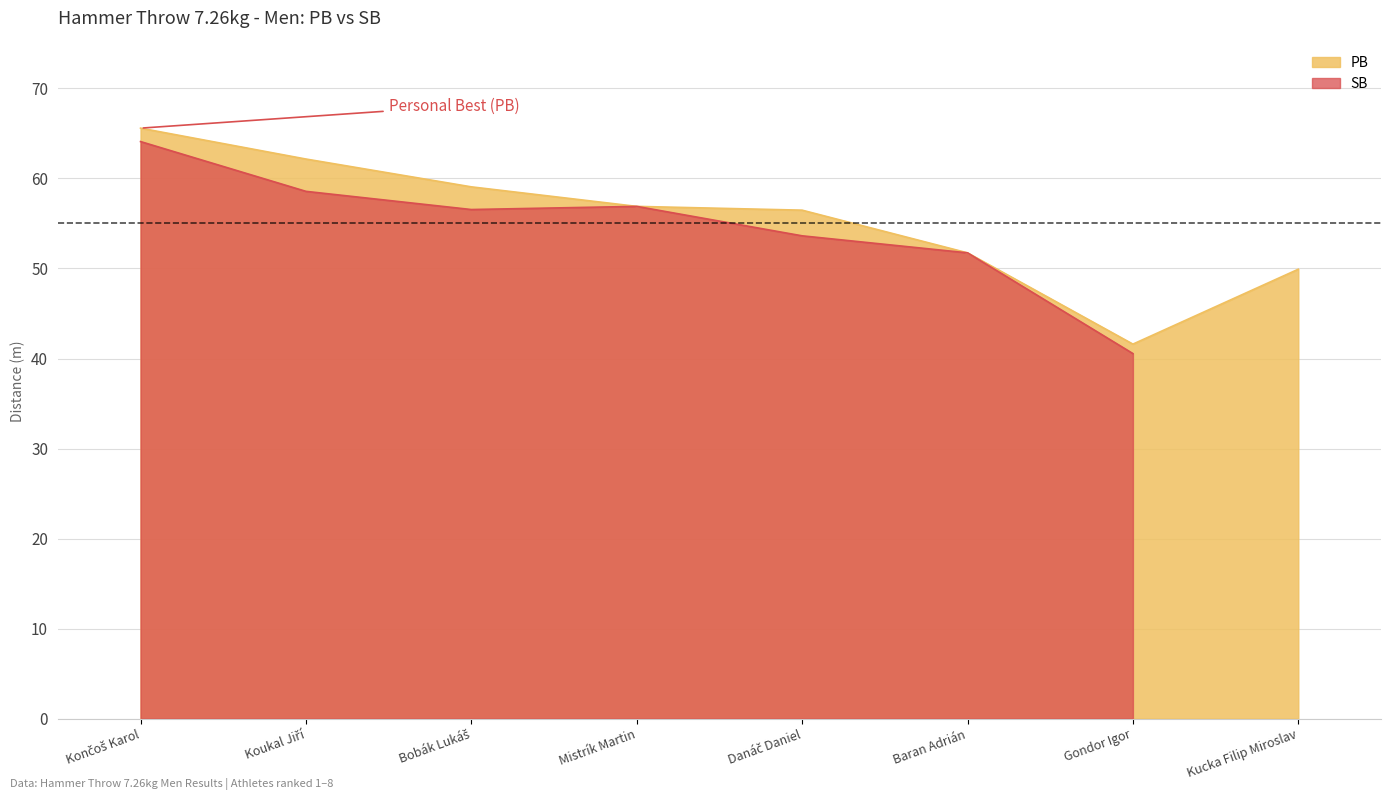

Rank the categories by value from highest to lowest.

Končoš Karol, Koukal Jiří, Bobák Lukáš, Mistrík Martin, Danáč Daniel, Baran Adrián, Kucka Filip Miroslav, Gondor Igor